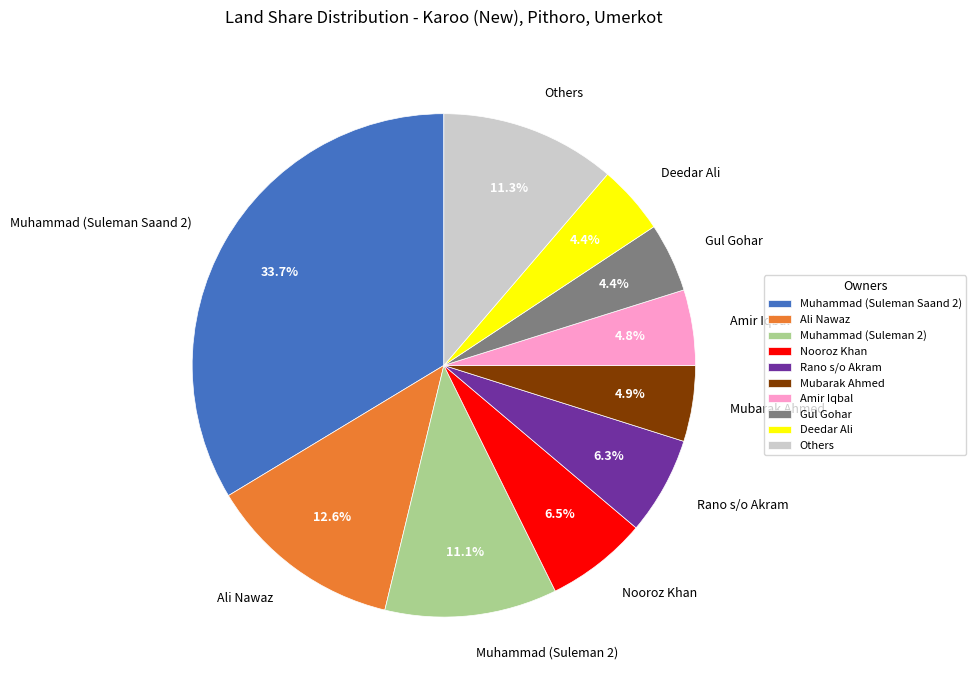

To the nearest percent, what percentage of the pie is Rano s/o Akram?

6%